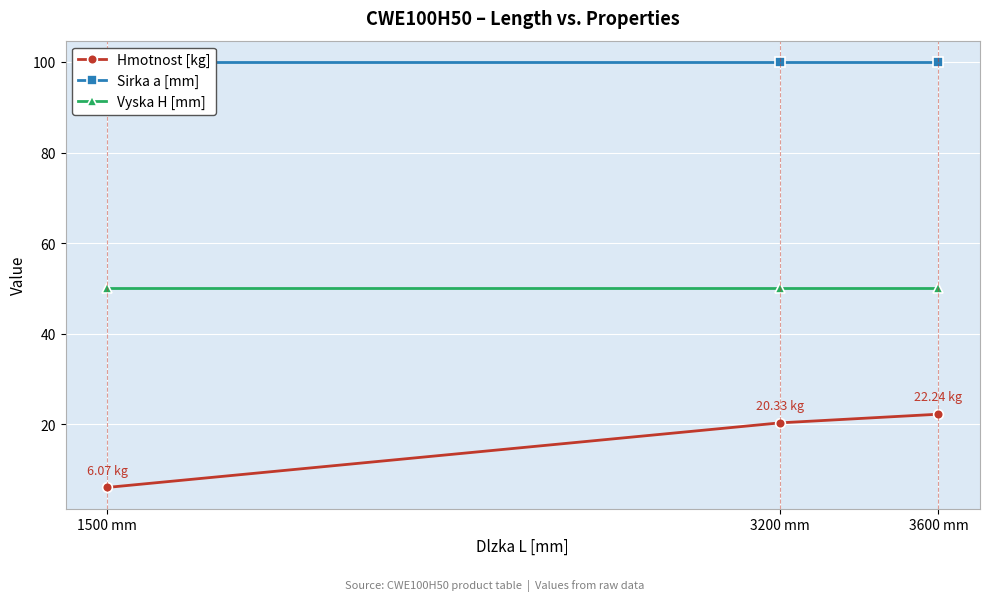

What is the label of the 3rd point from the left?

3600 mm